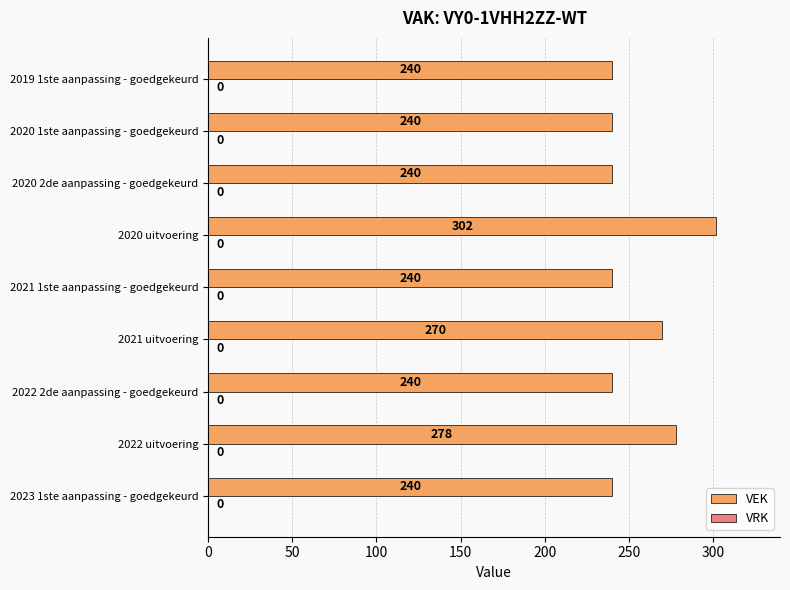

Count the values in the range 240 to 270.

7